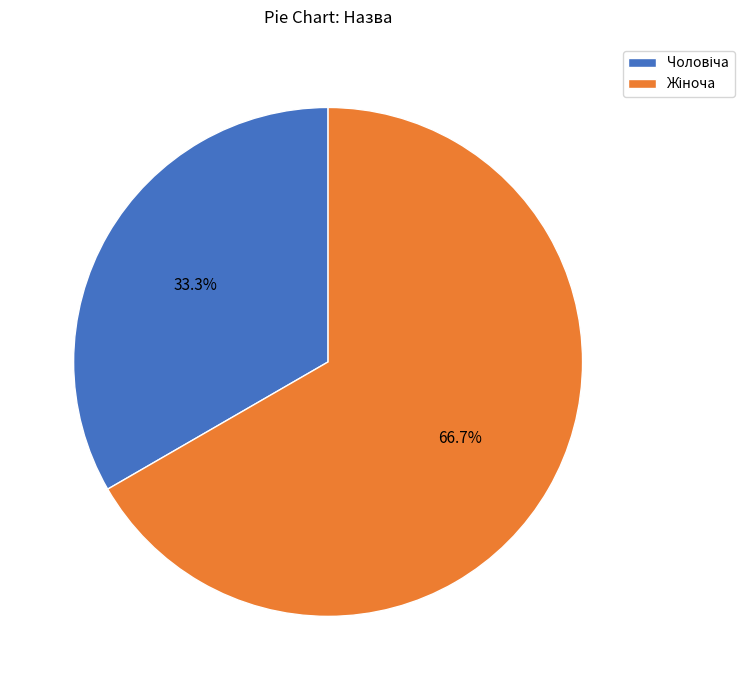

Count the number of slices in the pie.

2